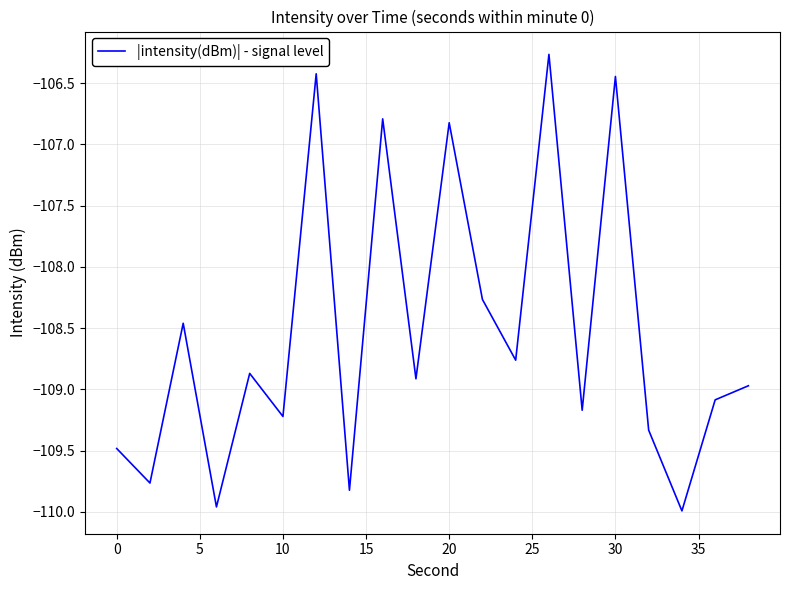

What is the sum of all values?

-2170.8